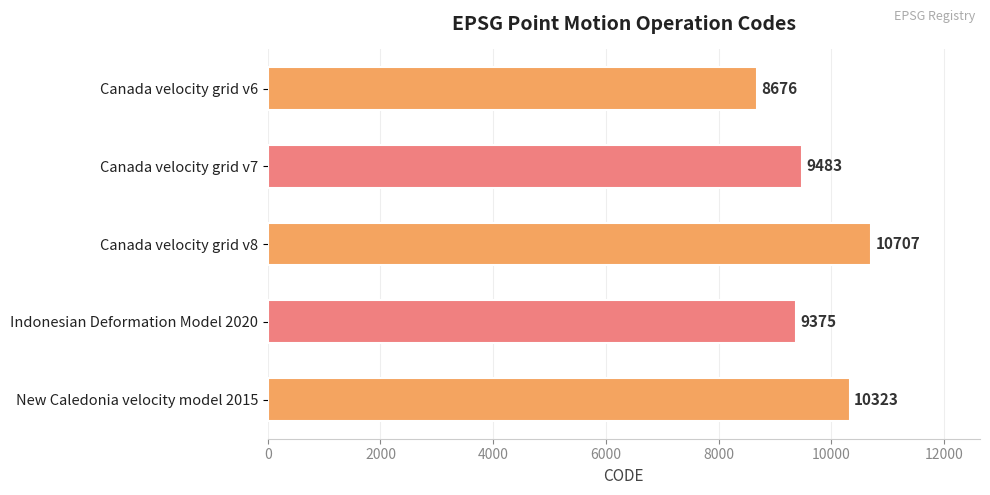

Rank the categories by value from lowest to highest.

Canada velocity grid v6, Indonesian Deformation Model 2020, Canada velocity grid v7, New Caledonia velocity model 2015, Canada velocity grid v8